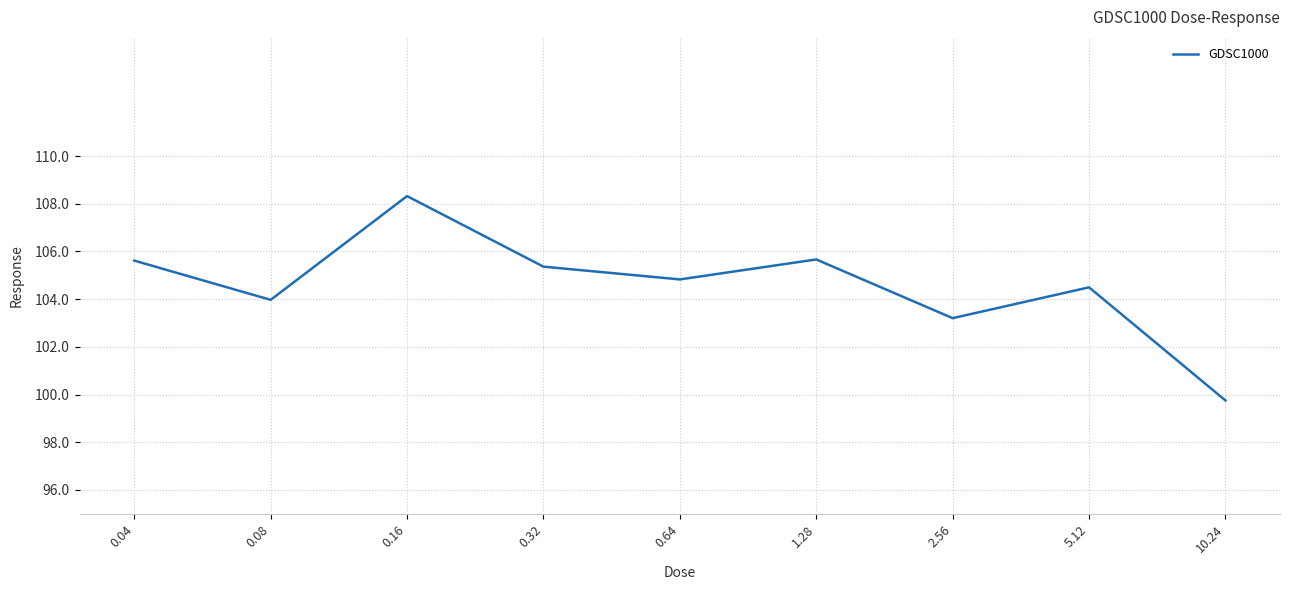

Where is the first local maximum?

0.16